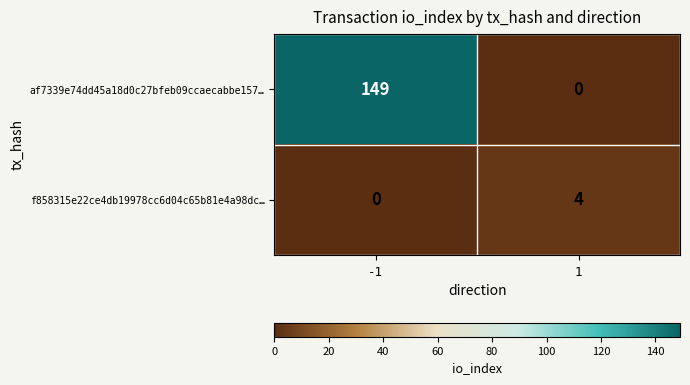

Read the af7339e74dd45a18d0c27bfeb09ccaecabbe157… value at -1, to the nearest 10.

150